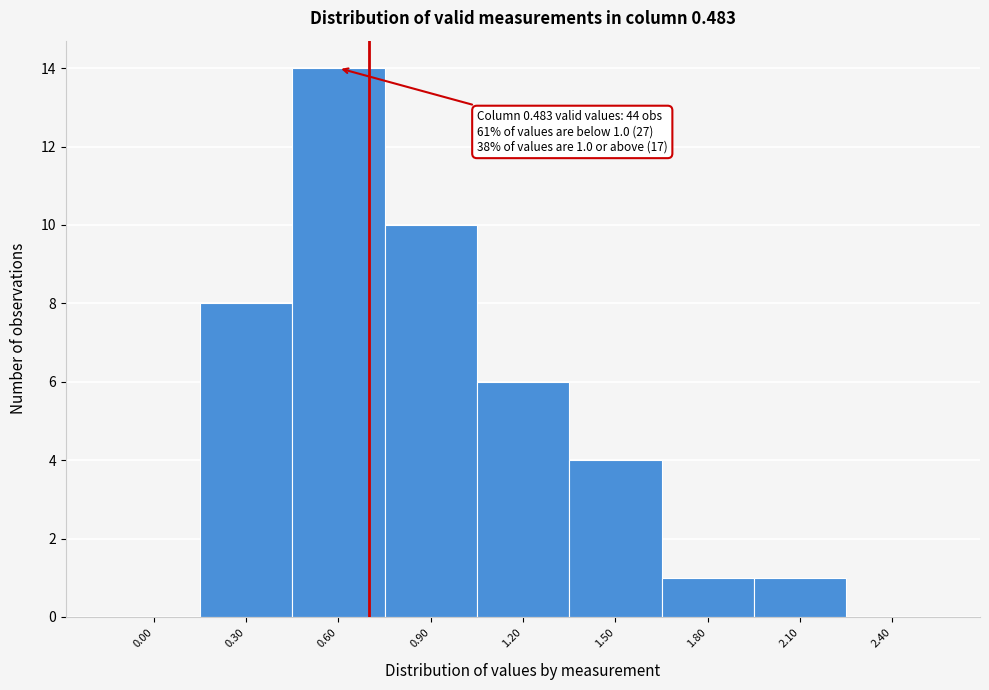

Reading right to left, what are all the values shown in this chart?

2.40=0	2.10=1	1.80=1	1.50=4	1.20=6	0.90=10	0.60=14	0.30=8	0.00=0